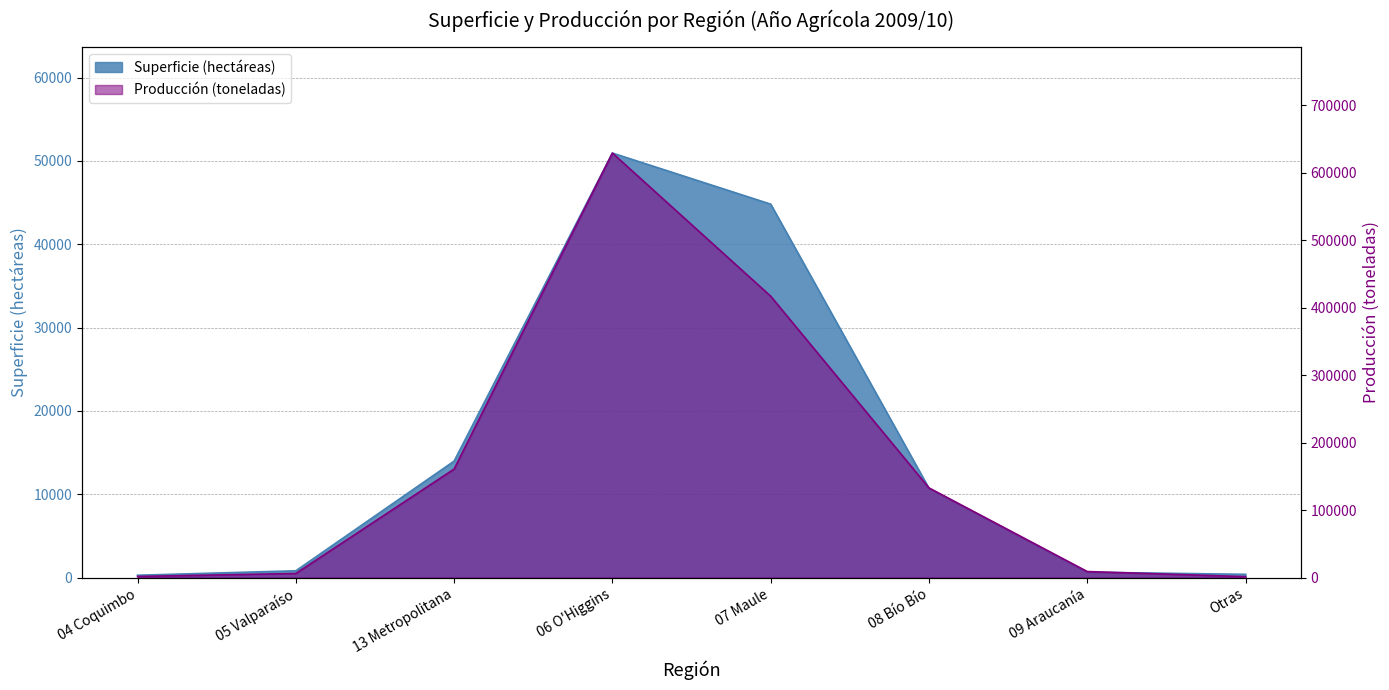

What is the value of the Superficie (hectáreas) point at the 2nd from the left?

805.0